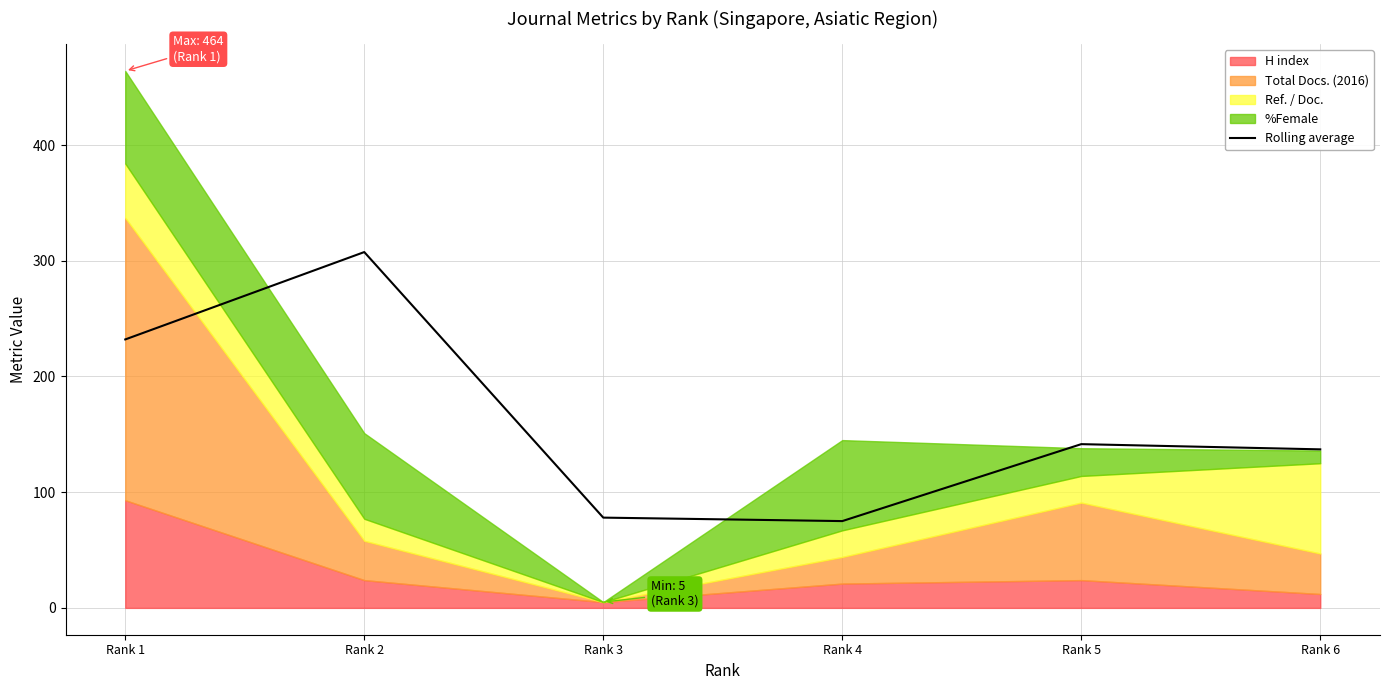

The value at Rank 6 is 213.6. True or false?

False